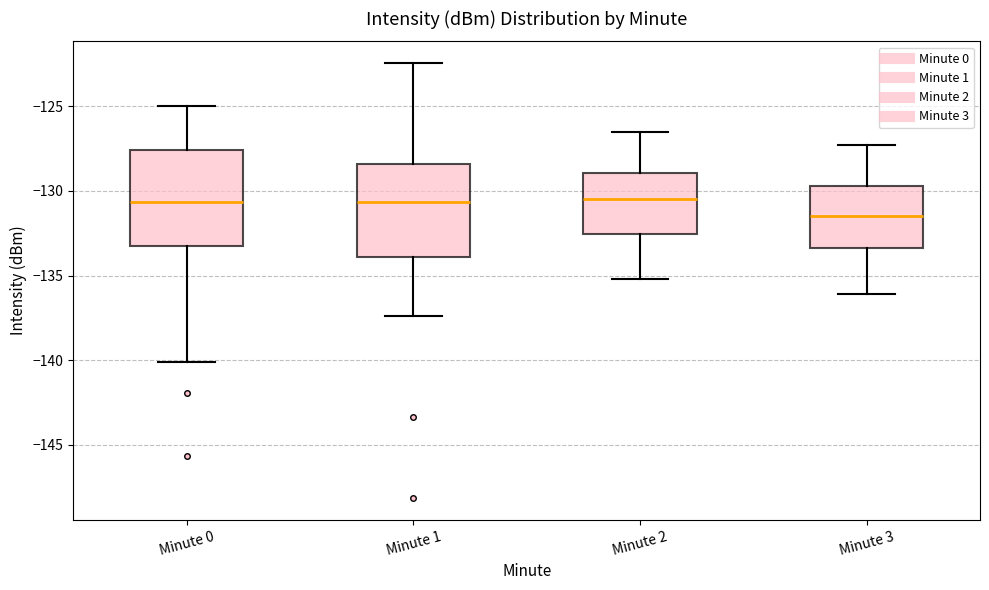

Reading left to right, transcribe this box plot: for each box, give where its median line is, the range the box spans, and where its two whiskers end, as read against the y-axis. The values are not printed on the chart, so give them approximately, as read against the axis.

Minute 0: median -130.5, box -133.0 to -127.5, whiskers -140.0 to -125.0
Minute 1: median -130.5, box -134.0 to -128.5, whiskers -137.5 to -122.5
Minute 2: median -130.5, box -132.5 to -129.0, whiskers -135.0 to -126.5
Minute 3: median -131.5, box -133.5 to -129.5, whiskers -136.0 to -127.5